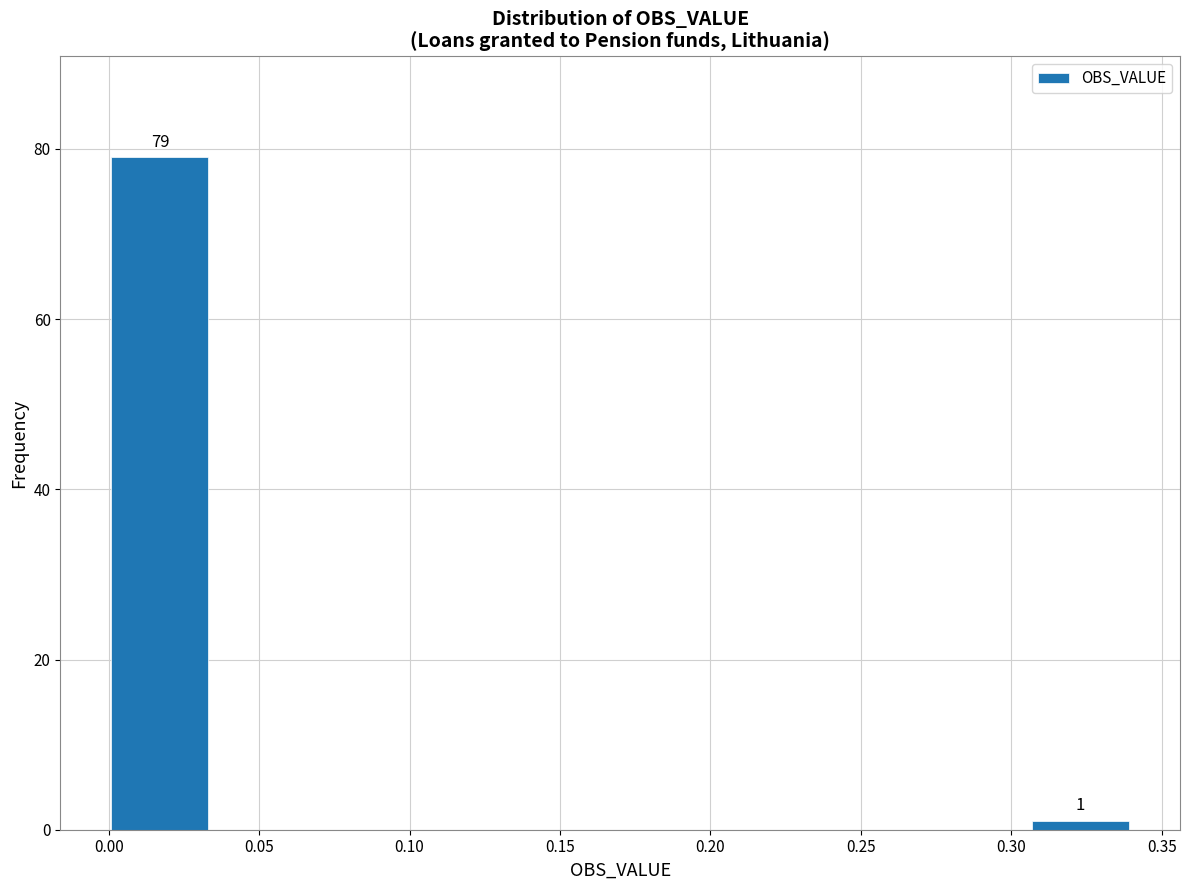

Which range on the x-axis has the tallest bar?

0.000 to 0.034